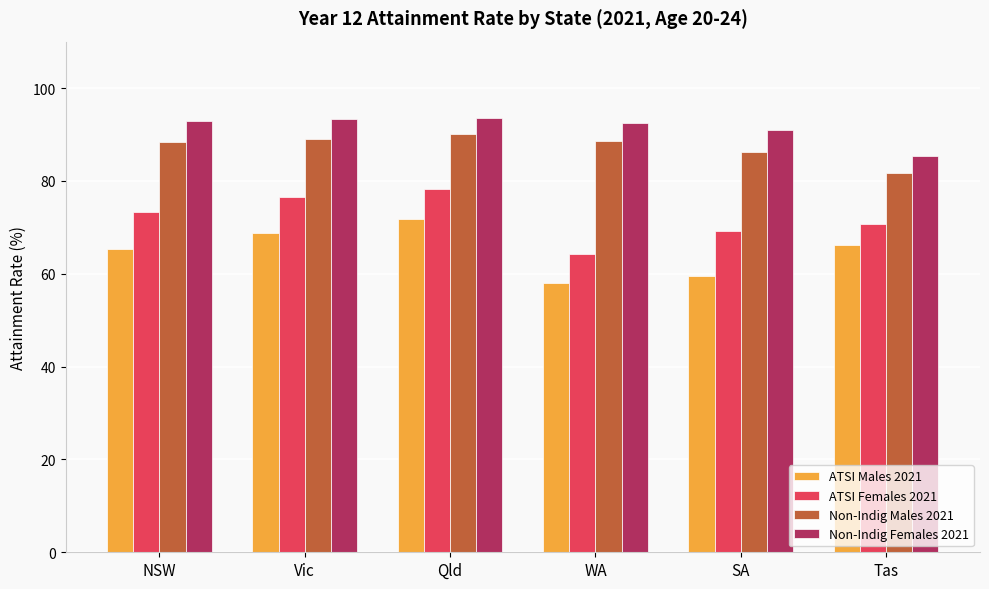

What are all the series names shown in the legend?

ATSI Males 2021, ATSI Females 2021, Non-Indig Males 2021, Non-Indig Females 2021